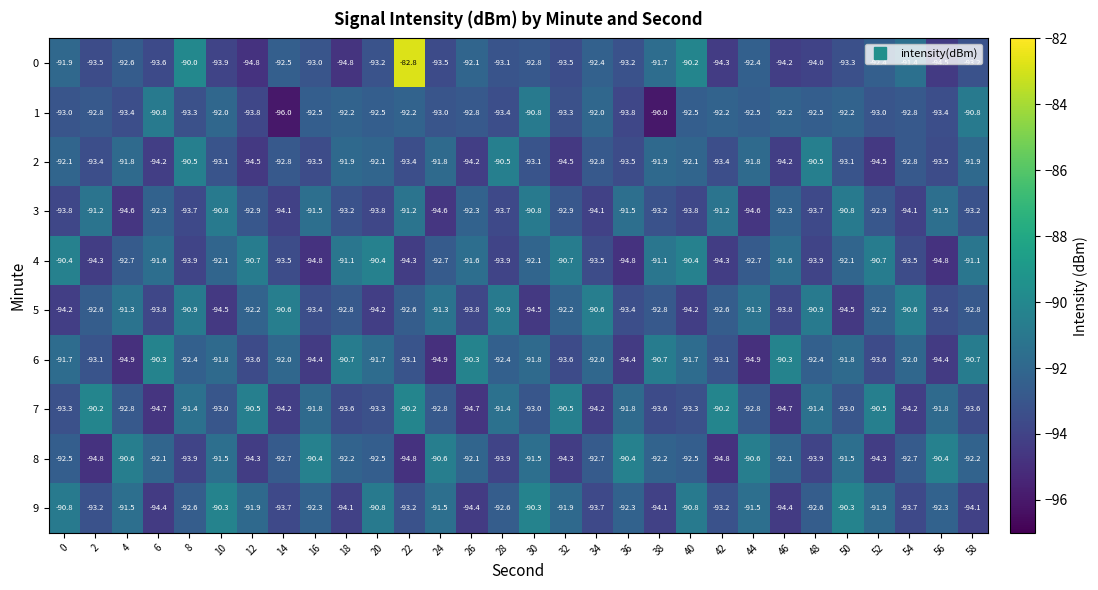

What is the spread (max minus min) of values at 54?

3.6